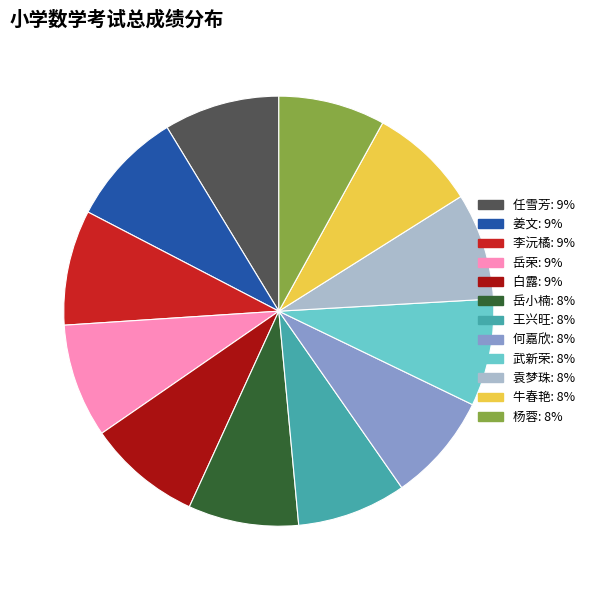

Does 岳荣 account for over 50% of the chart?

No